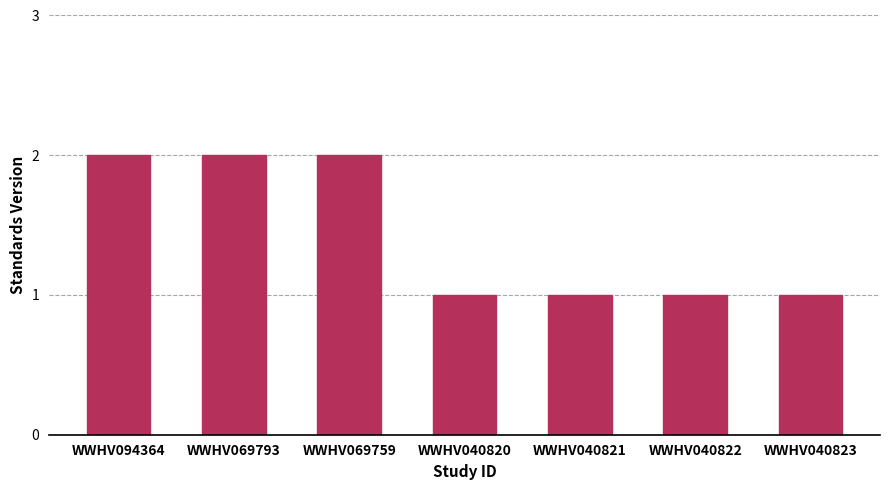

Is it true that the value at WWHV040821 is 1?

True